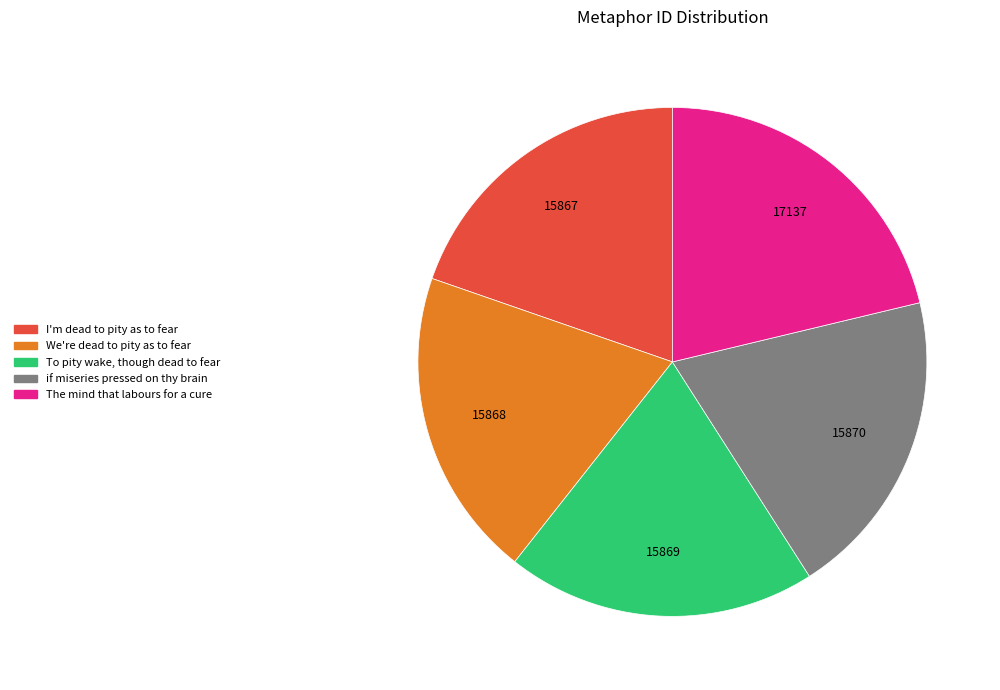

Is To pity wake, though dead to fear the majority of the pie?

No